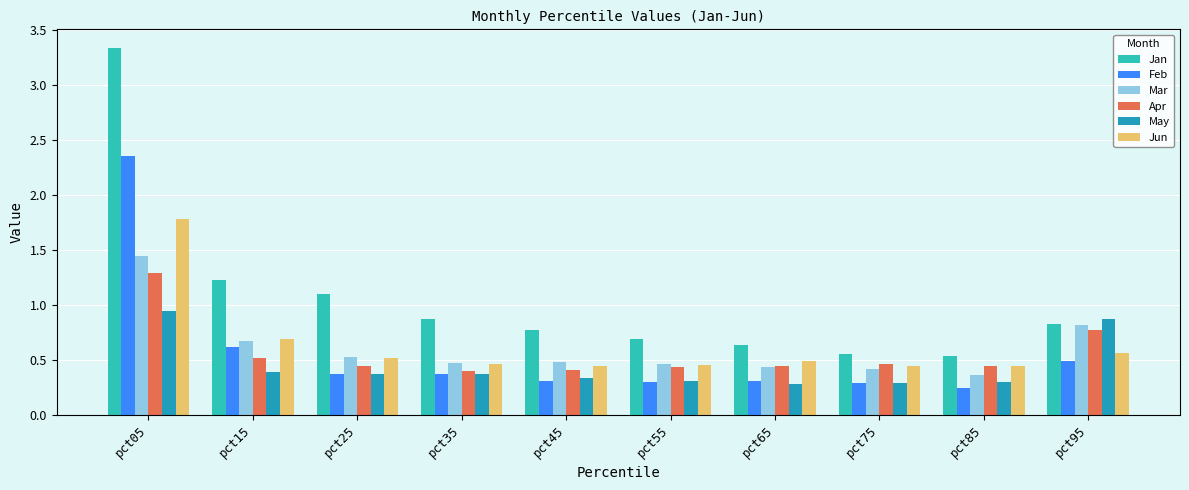

What is the total value across all series at pct05?

11.2